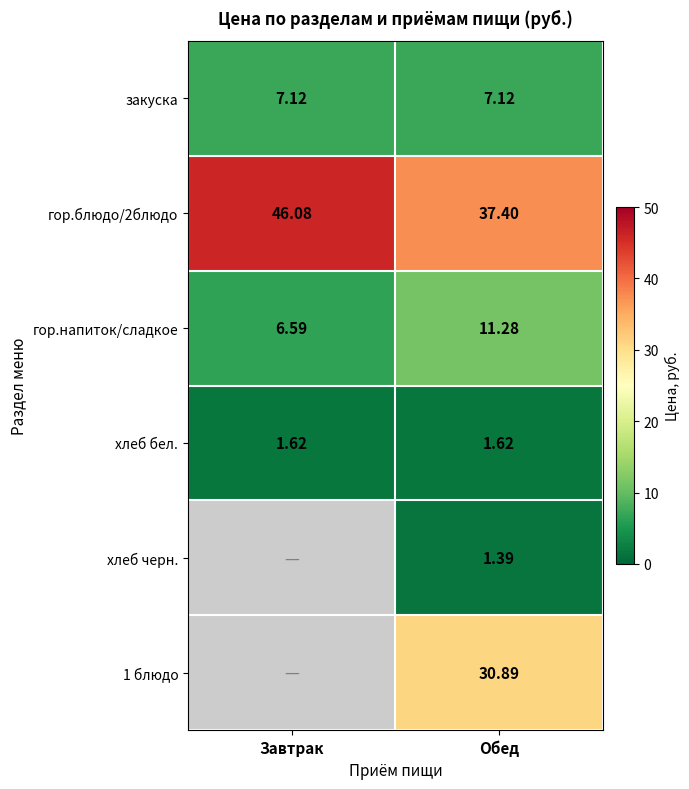

How many data points in гор.блюдо/2блюдо are above 46?

1